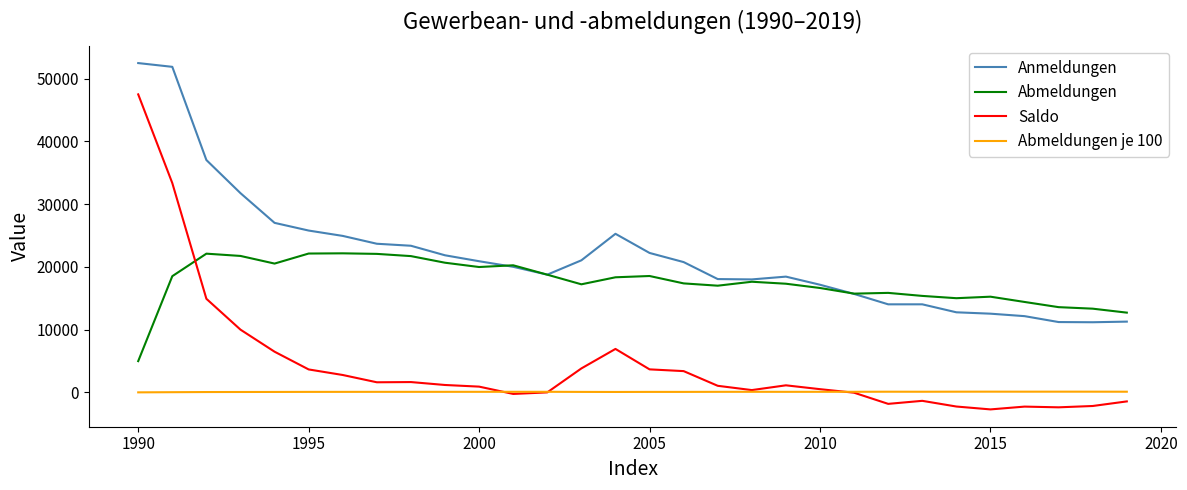

True or false: Abmeldungen je 100 and Anmeldungen intersect in this chart.

False